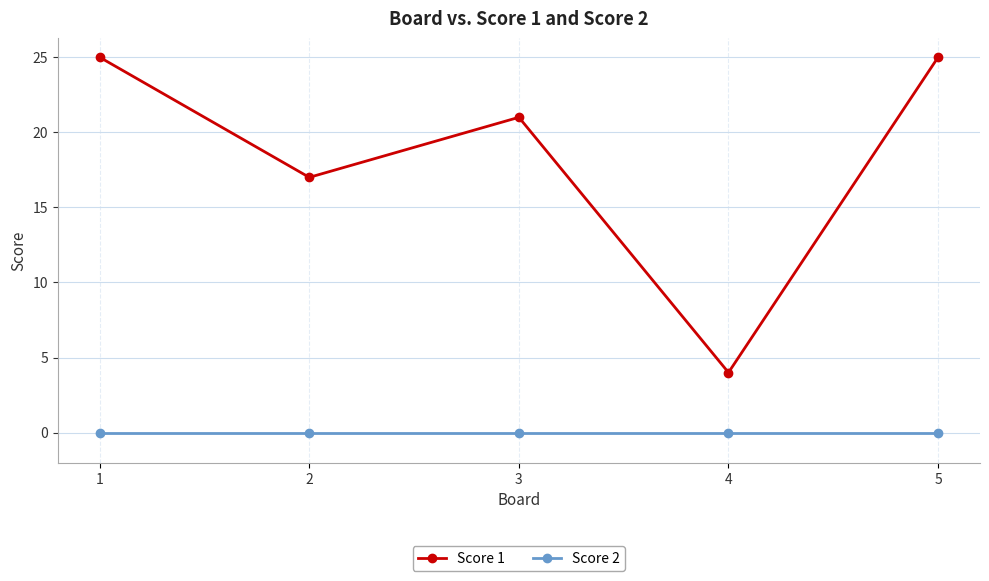

True or false: Score 1 and Score 2 cross at least once.

False